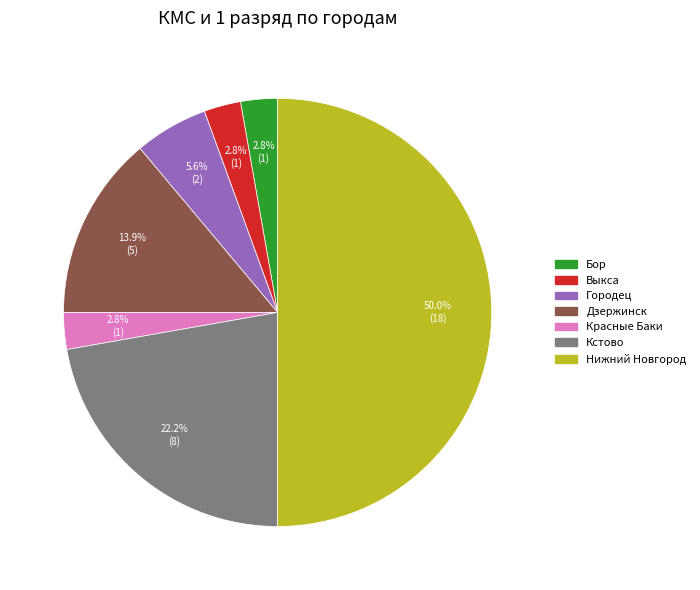

Does Красные Баки account for over 50% of the chart?

No